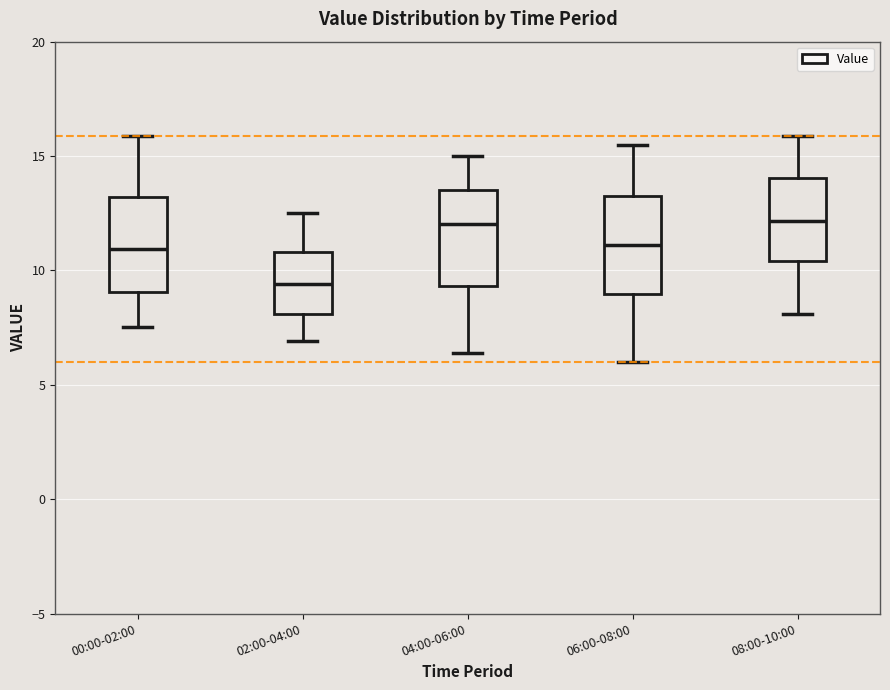

Reading left to right, read every box against the y-axis: the position of its median line, the range the box covers, and the ends of its whiskers. The values are not printed on the chart, so give them approximately, as read against the axis.

00:00-02:00: median 11.0, box 9.0 to 13.0, whiskers 7.5 to 16.0
02:00-04:00: median 9.5, box 8.0 to 11.0, whiskers 7.0 to 12.5
04:00-06:00: median 12.0, box 9.5 to 13.5, whiskers 6.5 to 15.0
06:00-08:00: median 11.0, box 9.0 to 13.5, whiskers 6.0 to 15.5
08:00-10:00: median 12.0, box 10.5 to 14.0, whiskers 8.0 to 16.0